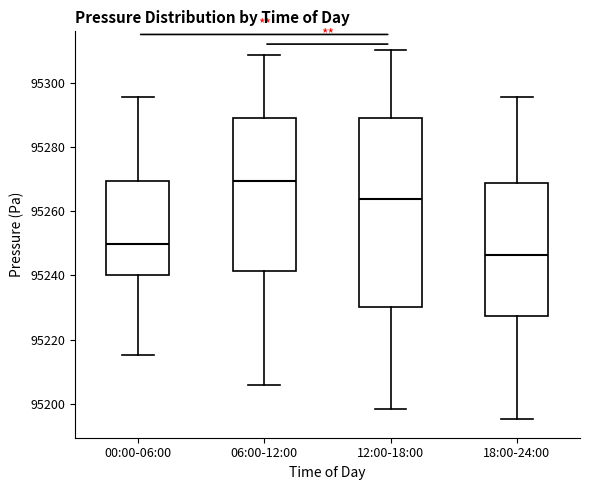

Reading left to right, transcribe this box plot: for each box, give where its median line is, the range the box spans, and where its two whiskers end, as read against the y-axis. The values are not printed on the chart, so give them approximately, as read against the axis.

00:00-06:00: median 95250, box 95240 to 95270, whiskers 95216 to 95296
06:00-12:00: median 95270, box 95242 to 95288, whiskers 95206 to 95308
12:00-18:00: median 95264, box 95230 to 95288, whiskers 95198 to 95310
18:00-24:00: median 95246, box 95228 to 95268, whiskers 95196 to 95296